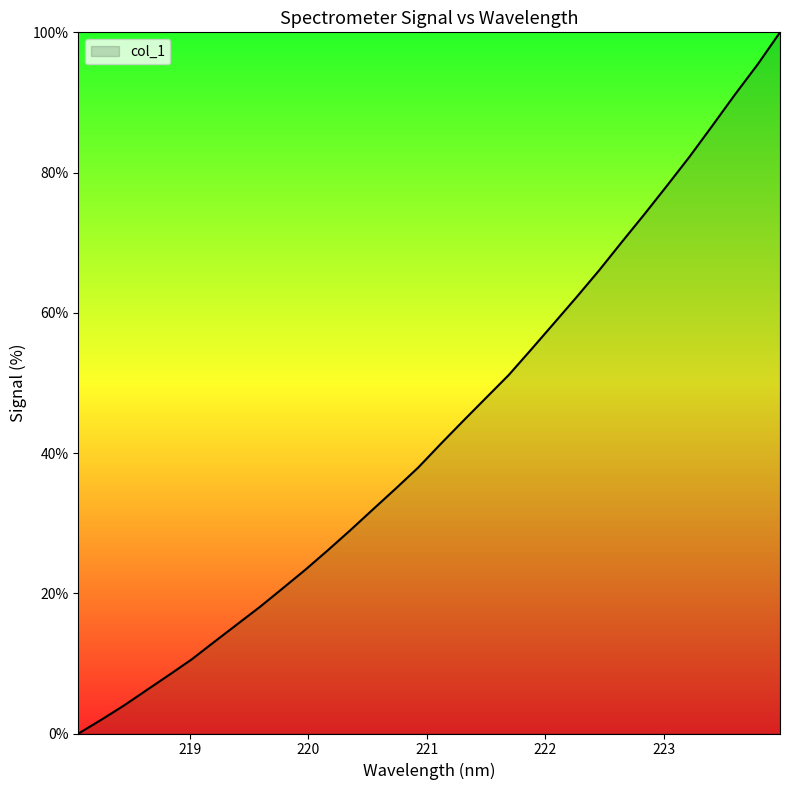

How many values are above zero?

31